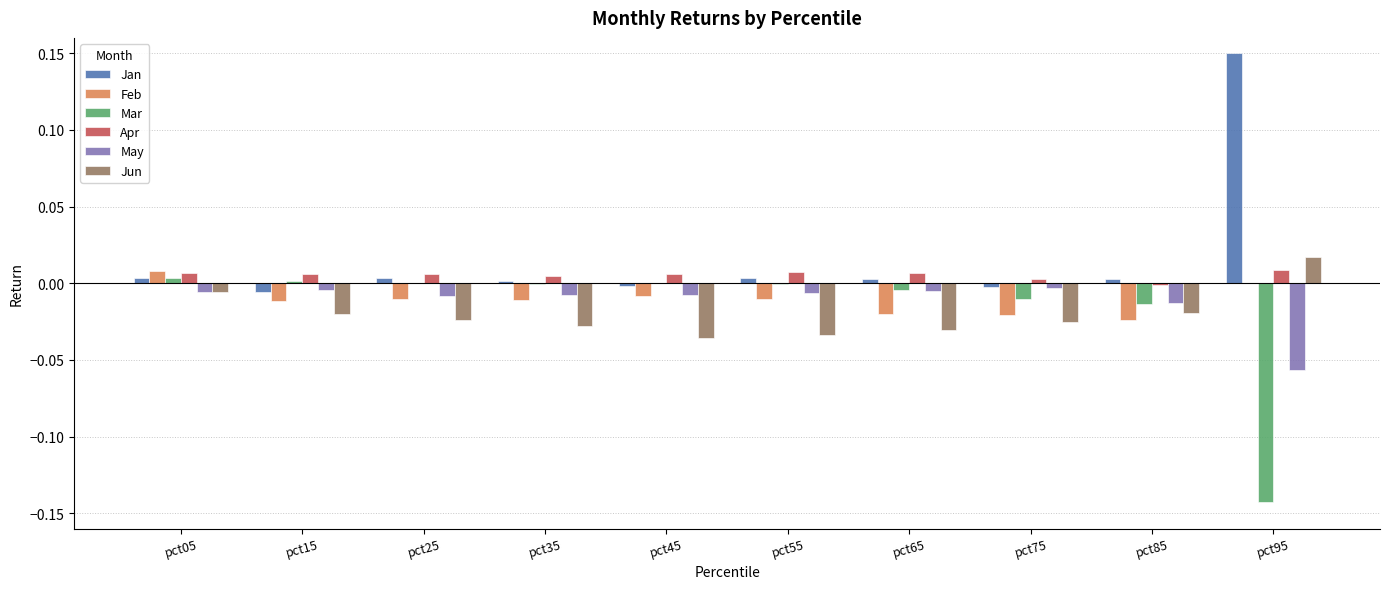

Is the value of Apr at pct65 greater than the value of Jan at pct45?

Yes